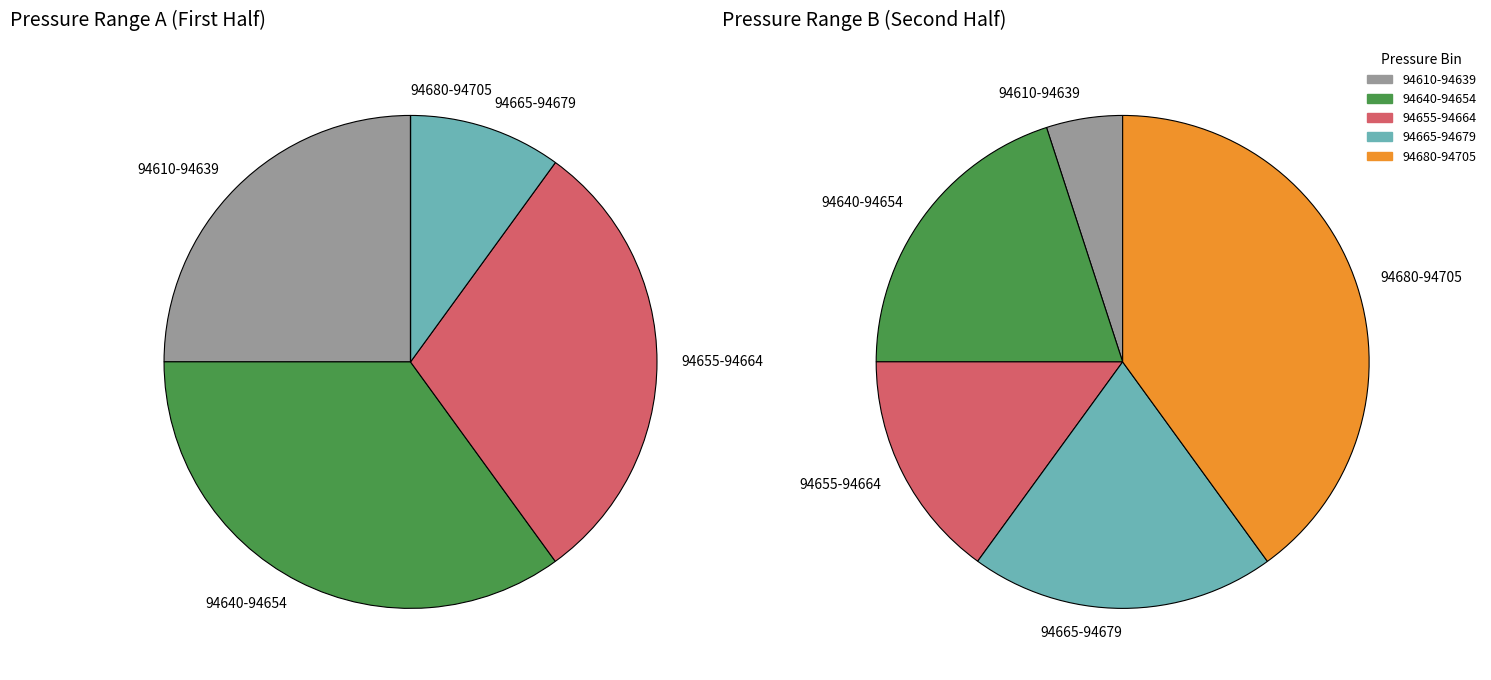

Is there a majority slice in this chart?

No